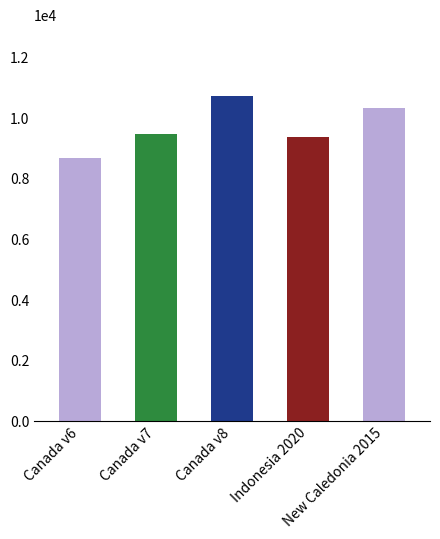

What is the label of the 2nd bar from the right?

Indonesia 2020